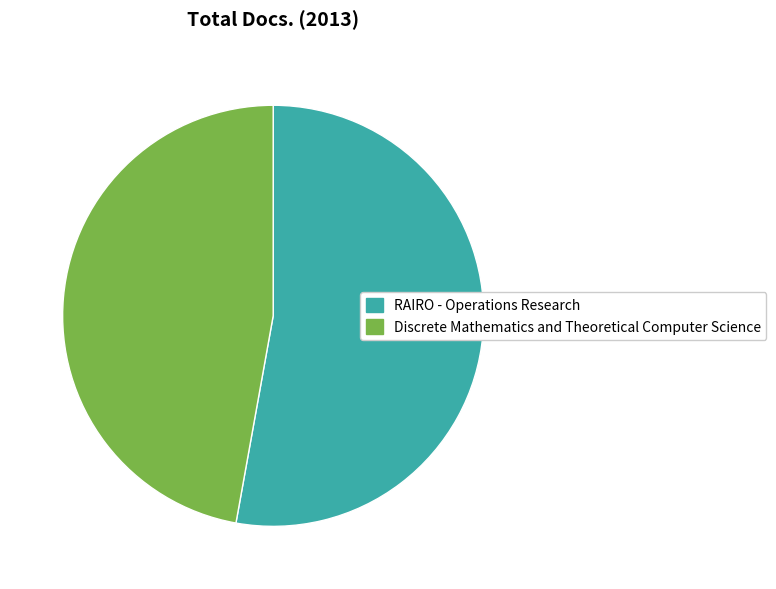

Is the sum of Discrete Mathematics and Theoretical Computer Science and RAIRO - Operations Research greater than half?

Yes